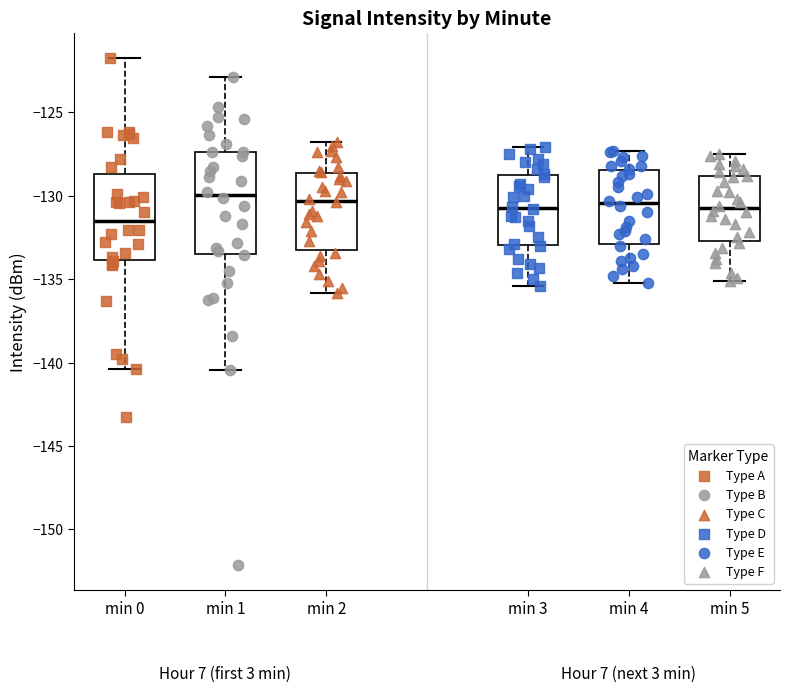

Where does the upper whisker of the box for min 4 end on the y-axis? The values are not printed on the chart, so give them approximately, as read against the axis.

-127.5